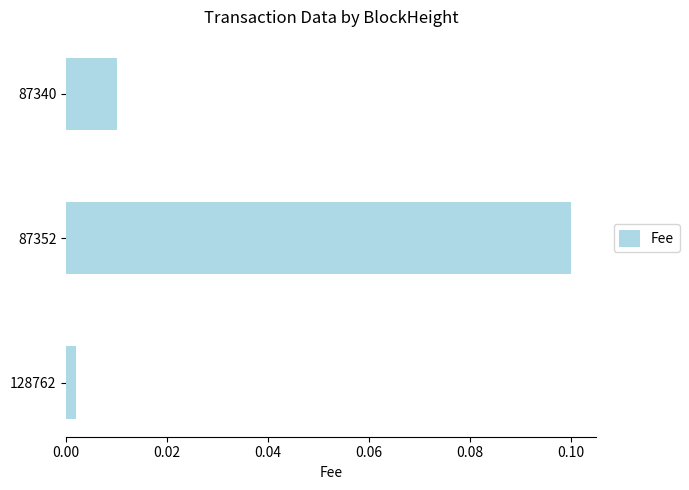

Which has a higher value, 87340 or 87352?

87352